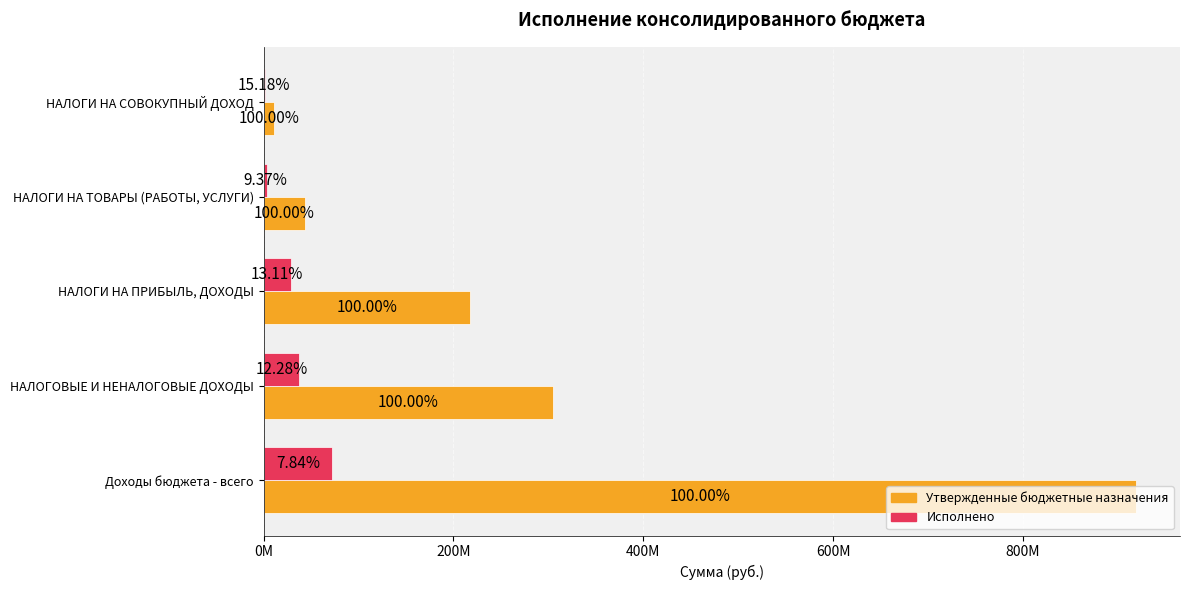

What is the difference between the maximum and minimum values in the Исполнено series?

70499109.5